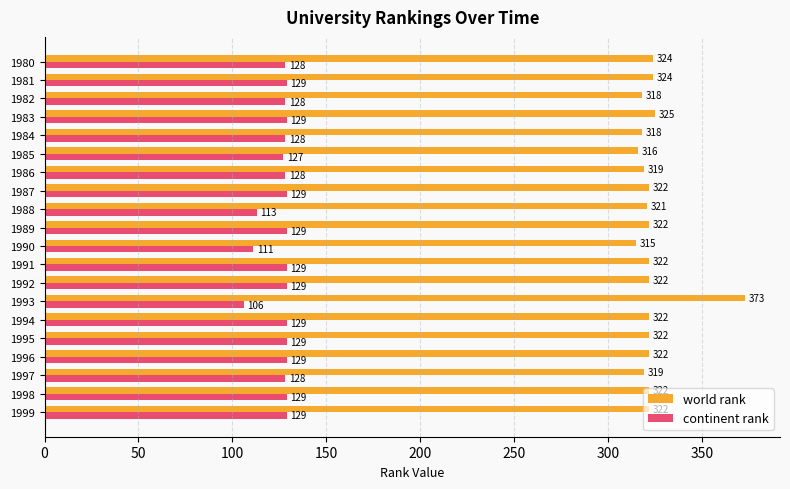

The value of continent rank at 1996 is 48. True or false?

False